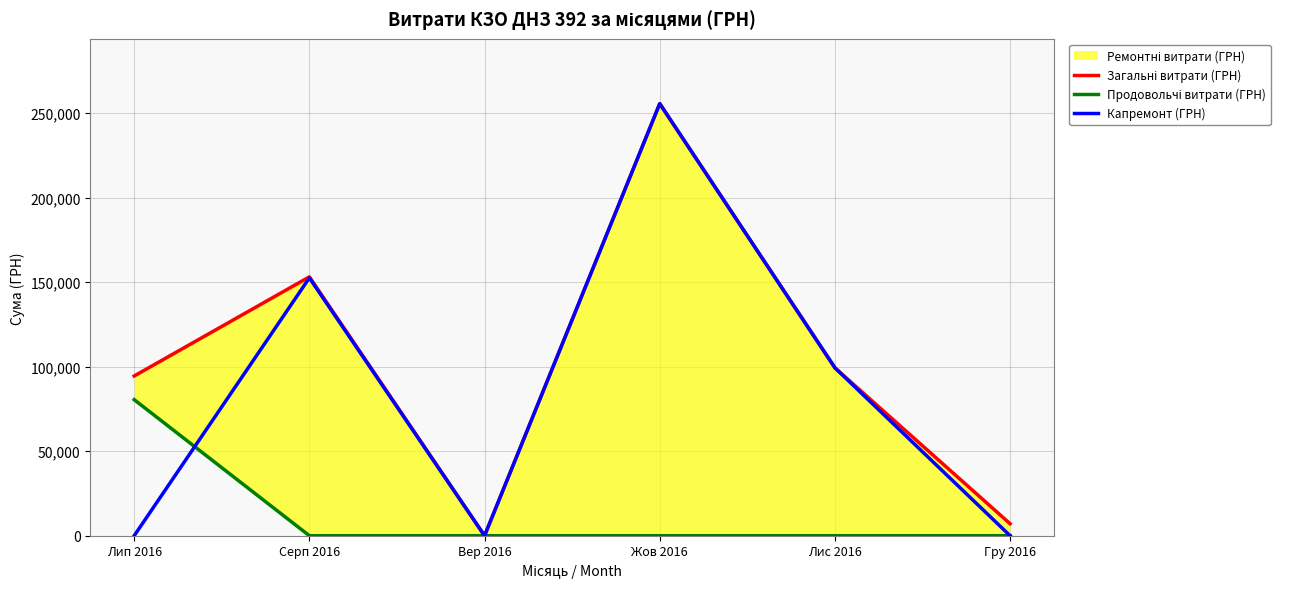

What is the label of the 1st point from the left?

Лип 2016